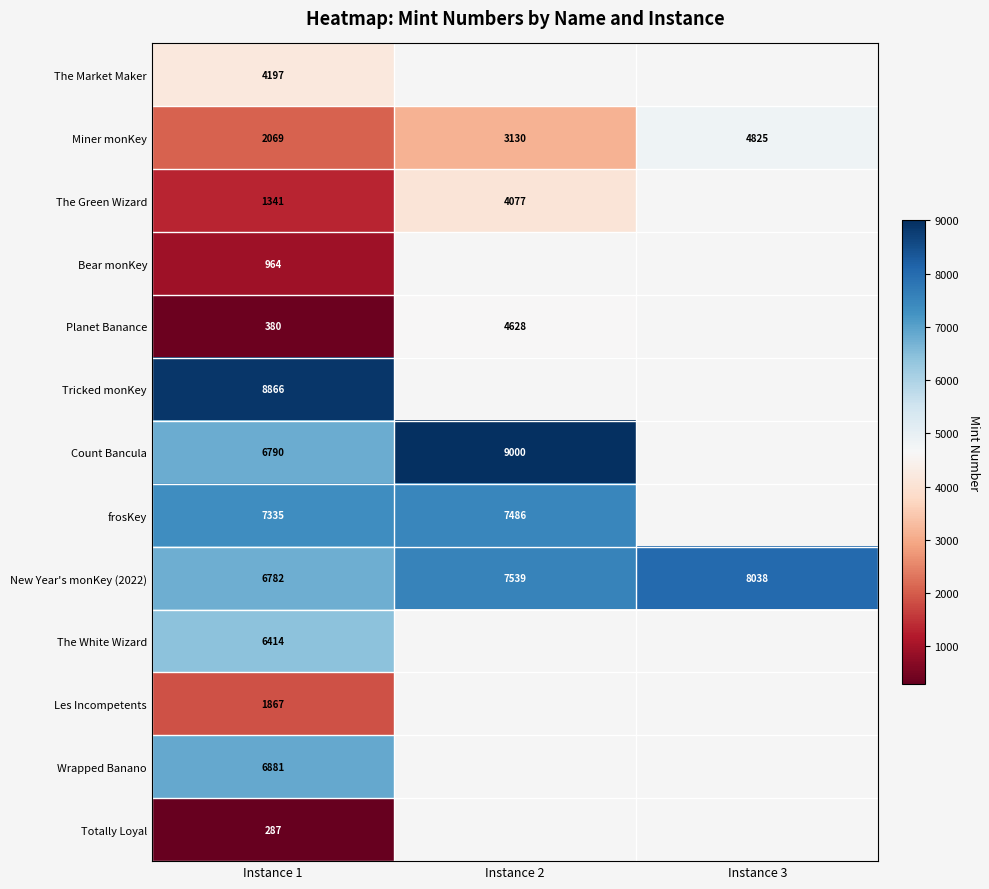

The Miner monKey series shows 3433 at Instance 1. True or false?

False